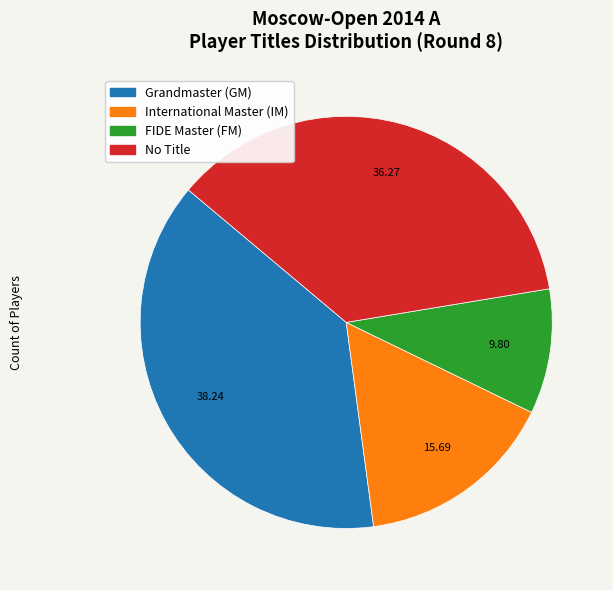

Which category has the smallest portion of the pie?

FM